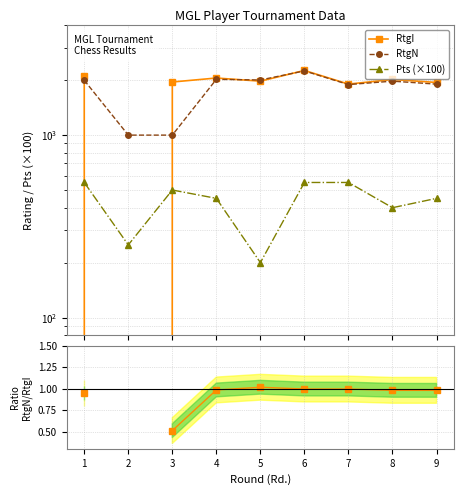

Does the chart display data point markers on the line(s)?

Yes